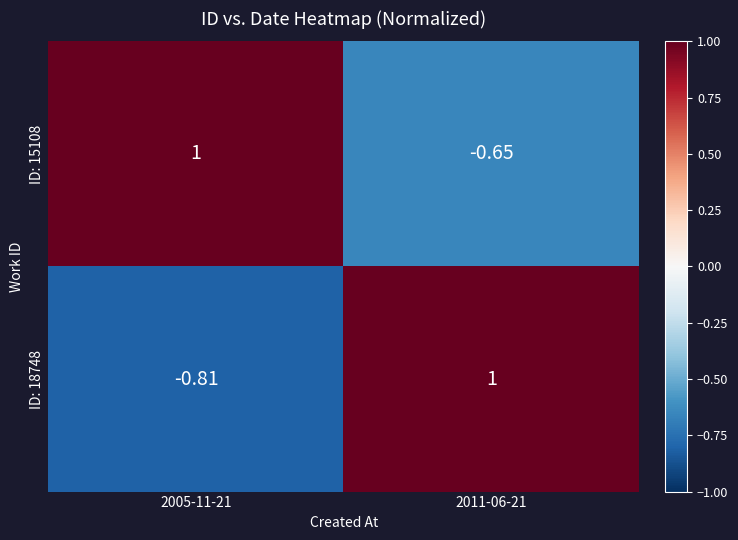

How many values in ID: 18748 are below zero?

1